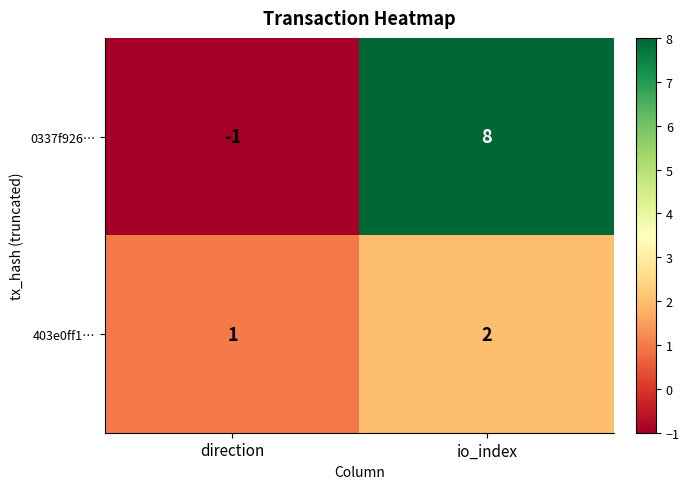

List the series in order of their peak value, highest first.

0337f926…, 403e0ff1…